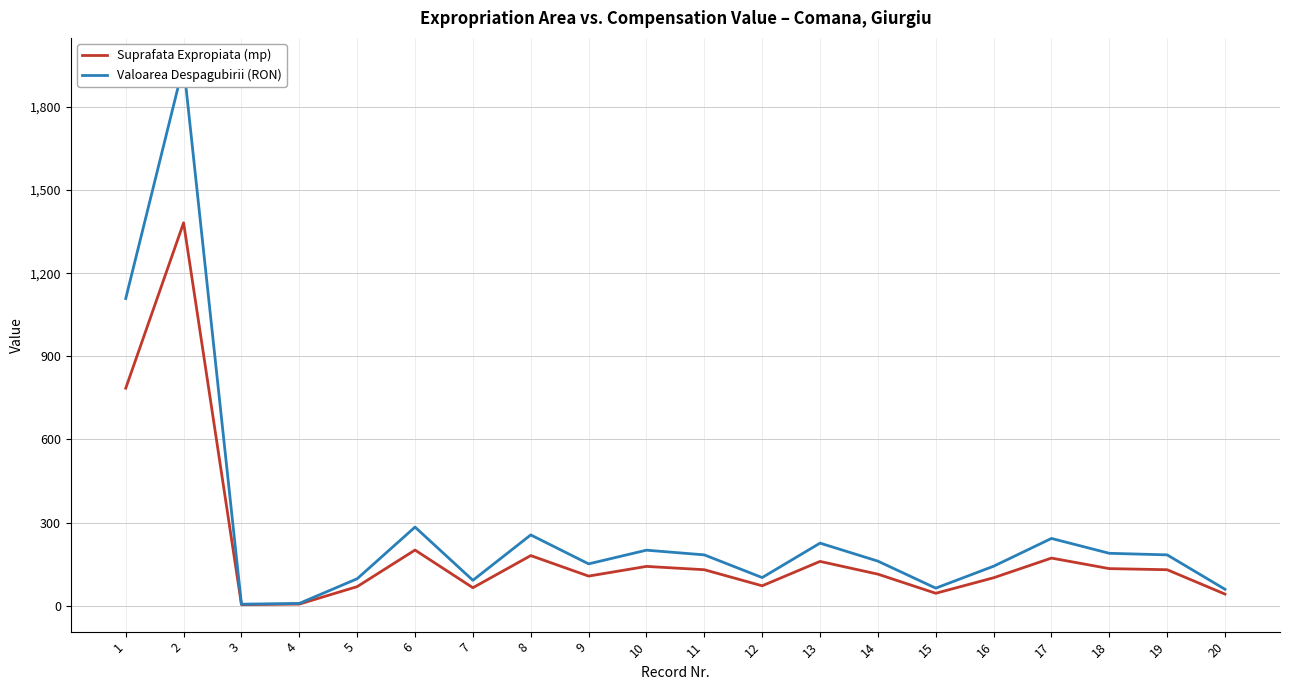

Reading left to right, transcribe all the data shown in this chart.

Suprafata Expropiata (mp): 785.0	1382.0	4.0	6.0	69.0	201.0	65.0	181.0	107.0	142.0	130.0	72.0	160.0	114.0	45.0	101.0	172.0	134.0	130.0	42.0
Valoarea Despagubirii (RON): 1108.7	1951.8	5.7	8.5	97.5	283.9	91.8	255.6	151.1	200.6	183.6	101.7	226.0	161.0	63.5	142.7	242.9	189.2	183.6	59.3